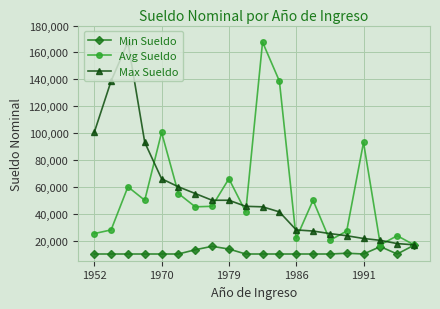

How many lines are shown in the chart?

3